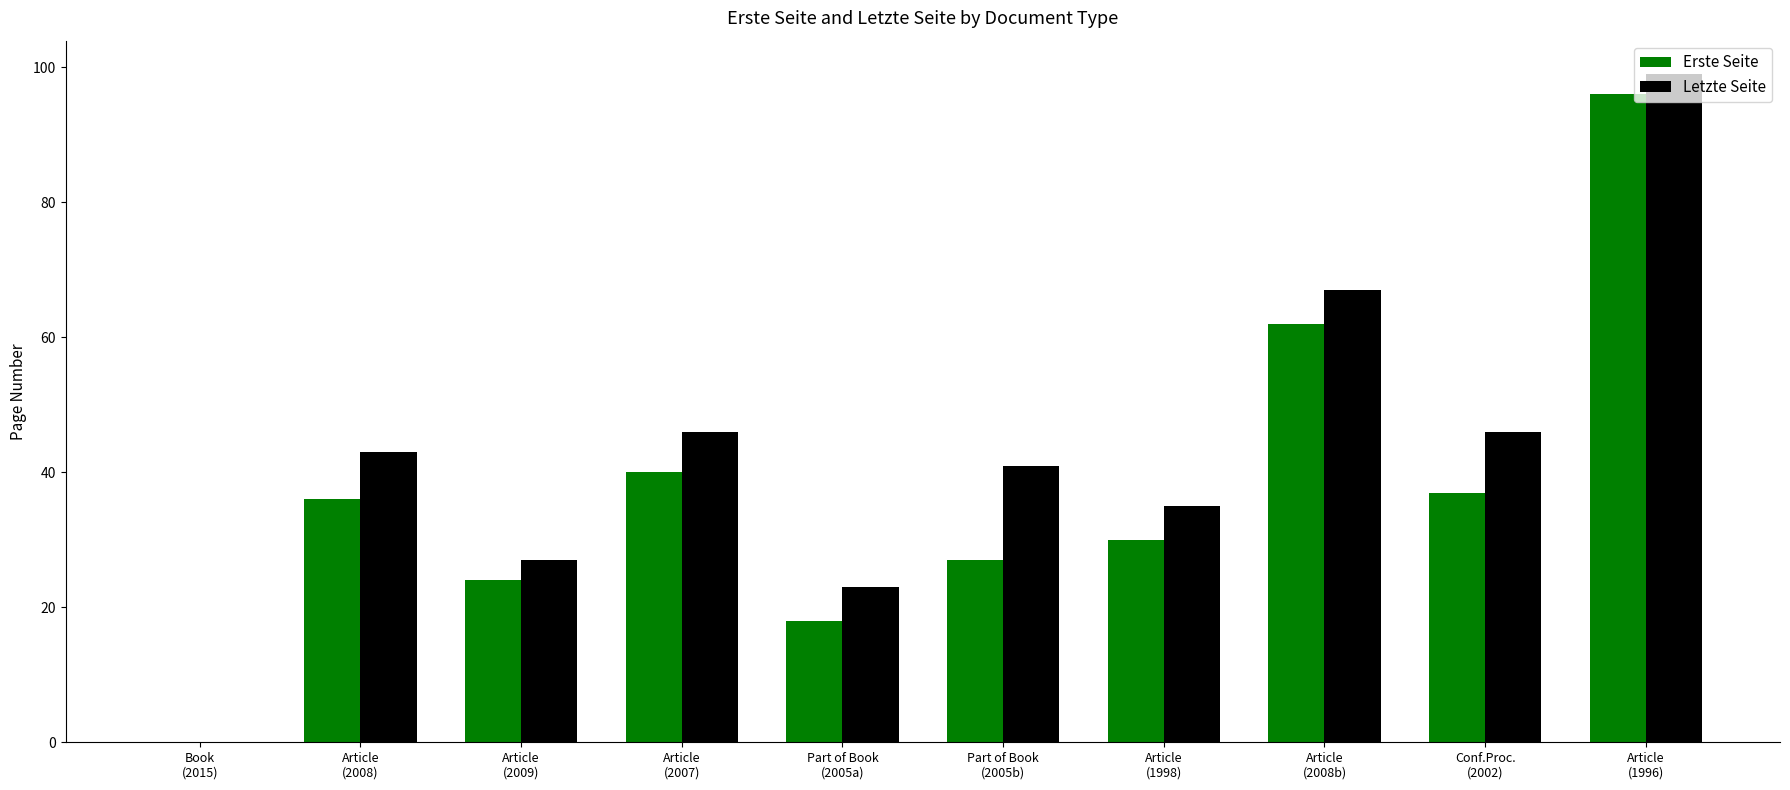

Reading left to right, what are all the values shown in this chart?

Erste Seite: 0	36	24	40	18	27	30	62	37	96
Letzte Seite: 0	43	27	46	23	41	35	67	46	99